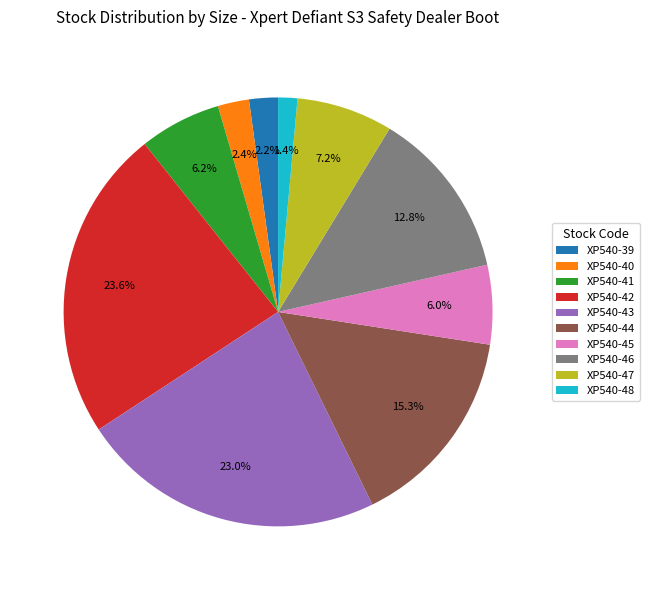

What percentage is NOT represented by XP540-43?

77.0%